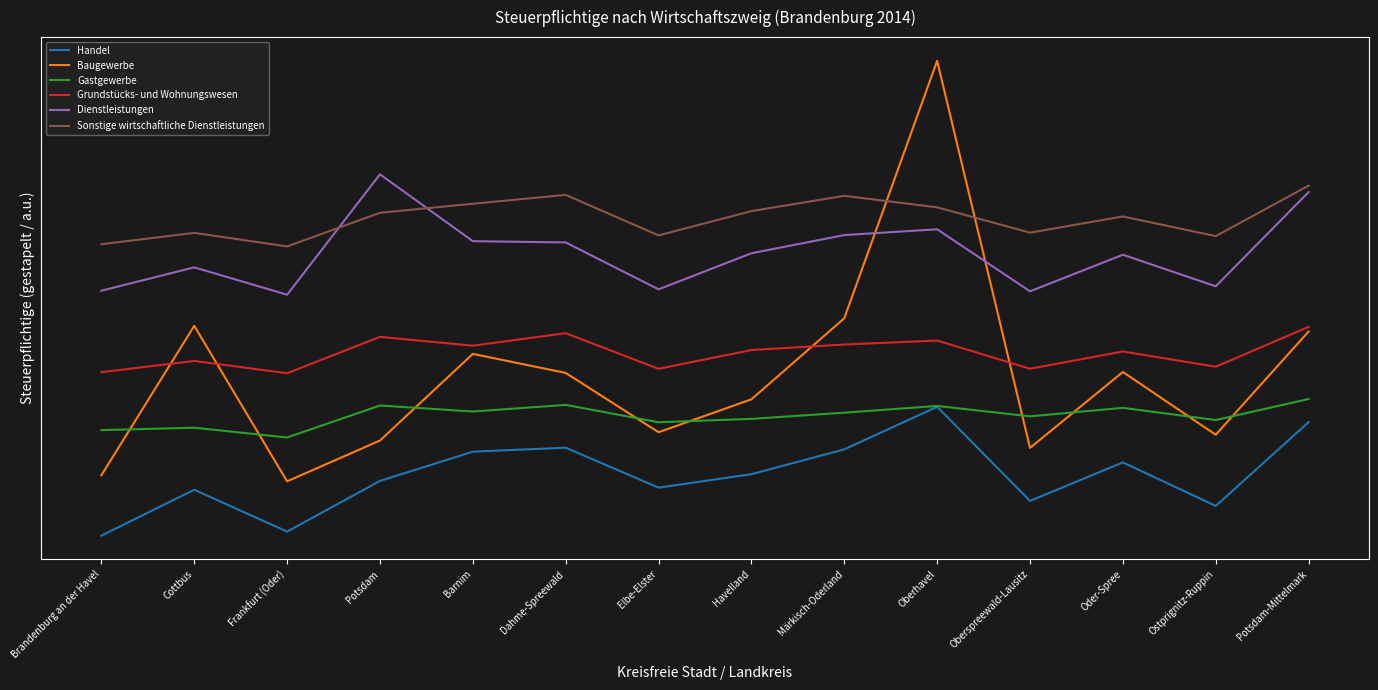

Which category has the highest value in the Grundstücks- und Wohnungswesen series?

Potsdam-Mittelmark